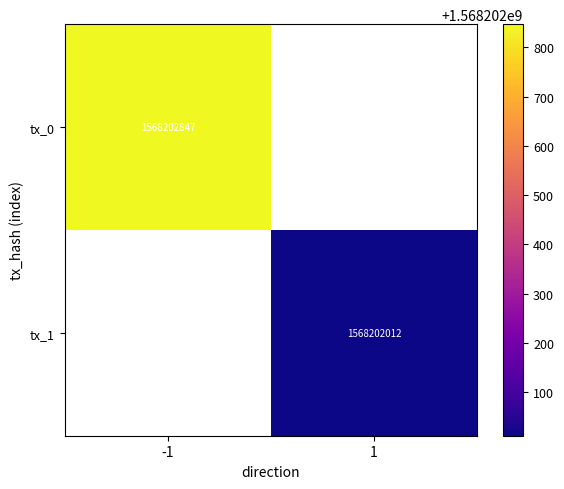

Reading left to right, list all the values displayed in this chart.

d83d502118c603abb9bd37638dc1ec8a07af505: direction=-1	time_stamp=1568202847
f133426b07abc0999f3261bbe232d3aea8a105b: direction=1	time_stamp=1568202012